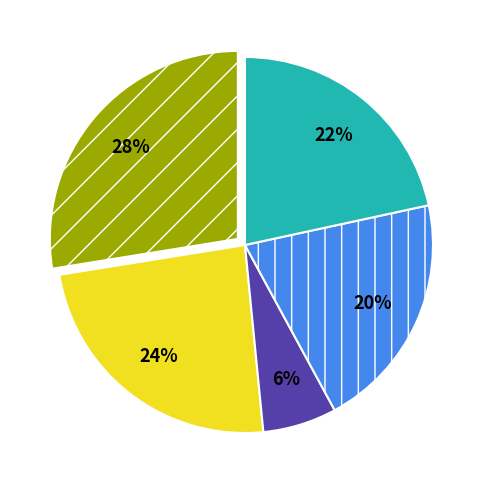

To the nearest percent, what is the average slice percentage?

20%